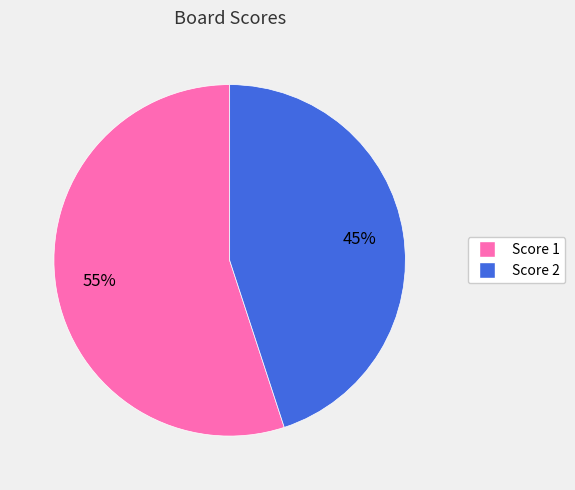

Is there a majority slice in this chart?

Yes